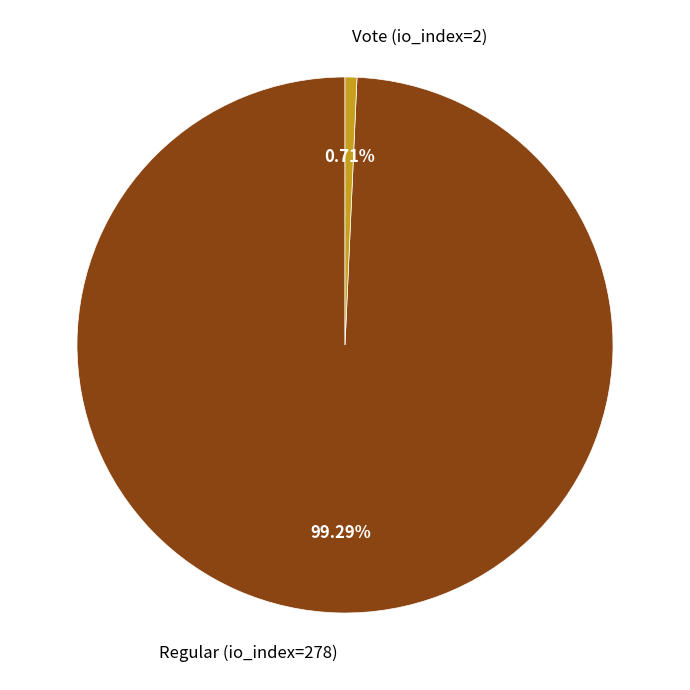

To the nearest percent, what is the average slice percentage?

50%